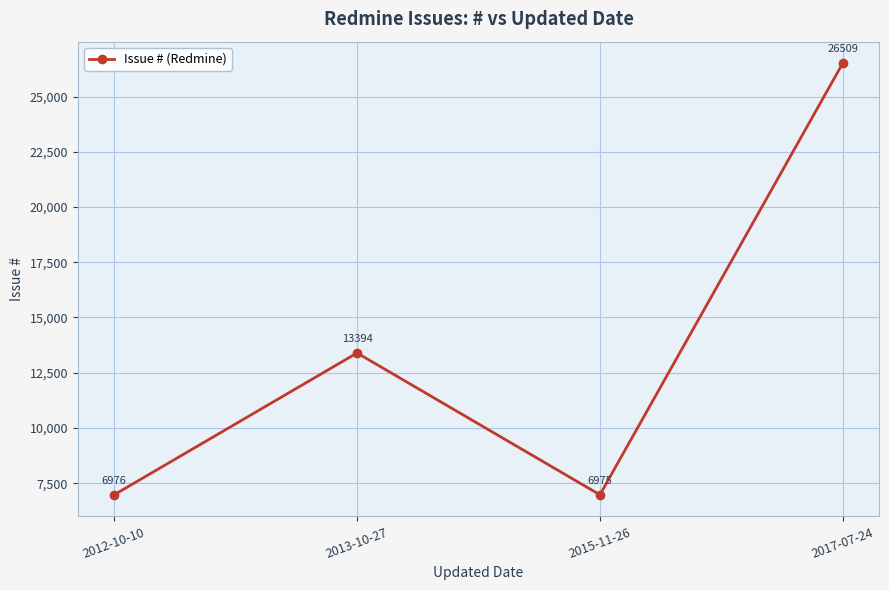

List the labels in order of value, largest first.

2017-07-24, 2013-10-27, 2012-10-10, 2015-11-26